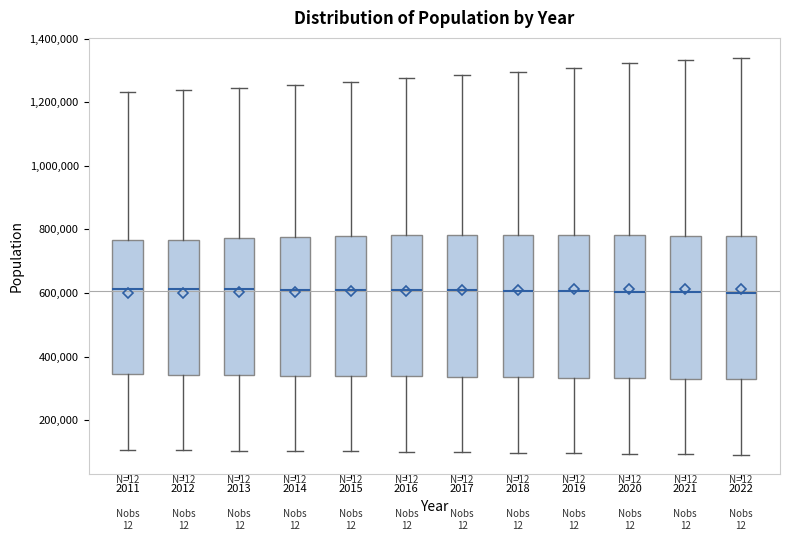

Reading left to right, transcribe this box plot: for each box, give where its median line is, the range the box spans, and where its two whiskers end, as read against the y-axis. The values are not printed on the chart, so give them approximately, as read against the axis.

2011: median 620000, box 340000 to 760000, whiskers 100000 to 1240000
2012: median 620000, box 340000 to 760000, whiskers 100000 to 1240000
2013: median 620000, box 340000 to 780000, whiskers 100000 to 1240000
2014: median 620000, box 340000 to 780000, whiskers 100000 to 1260000
2015: median 600000, box 340000 to 780000, whiskers 100000 to 1260000
2016: median 600000, box 340000 to 780000, whiskers 100000 to 1280000
2017: median 600000, box 340000 to 780000, whiskers 100000 to 1280000
2018: median 600000, box 340000 to 780000, whiskers 100000 to 1300000
2019: median 600000, box 340000 to 780000, whiskers 100000 to 1300000
2020: median 600000, box 340000 to 780000, whiskers 100000 to 1320000
2021: median 600000, box 320000 to 780000, whiskers 100000 to 1340000
2022: median 600000, box 320000 to 780000, whiskers 100000 to 1340000